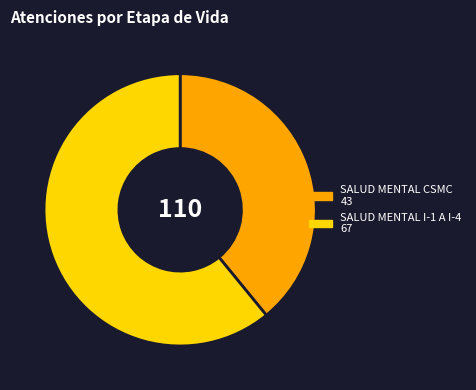

Rank the categories by value from lowest to highest.

SALUD MENTAL CSMC, SALUD MENTAL I-1 A I-4